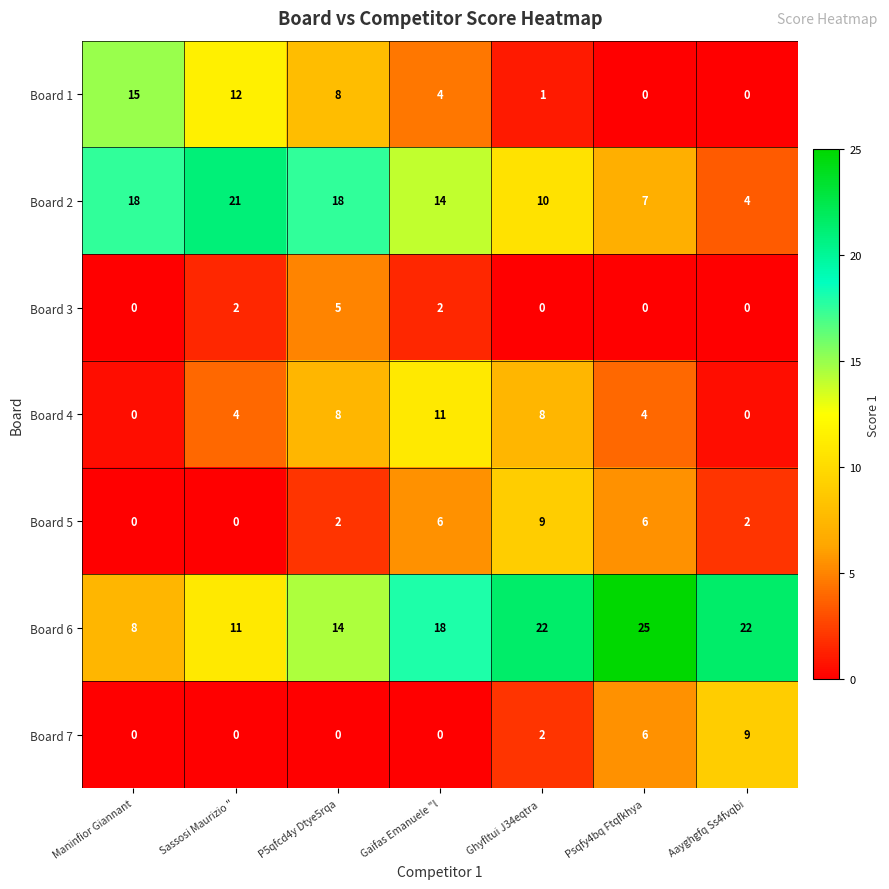

Where is Board 7 nearest to the value 4?

Ghyfltui J34eqtra 